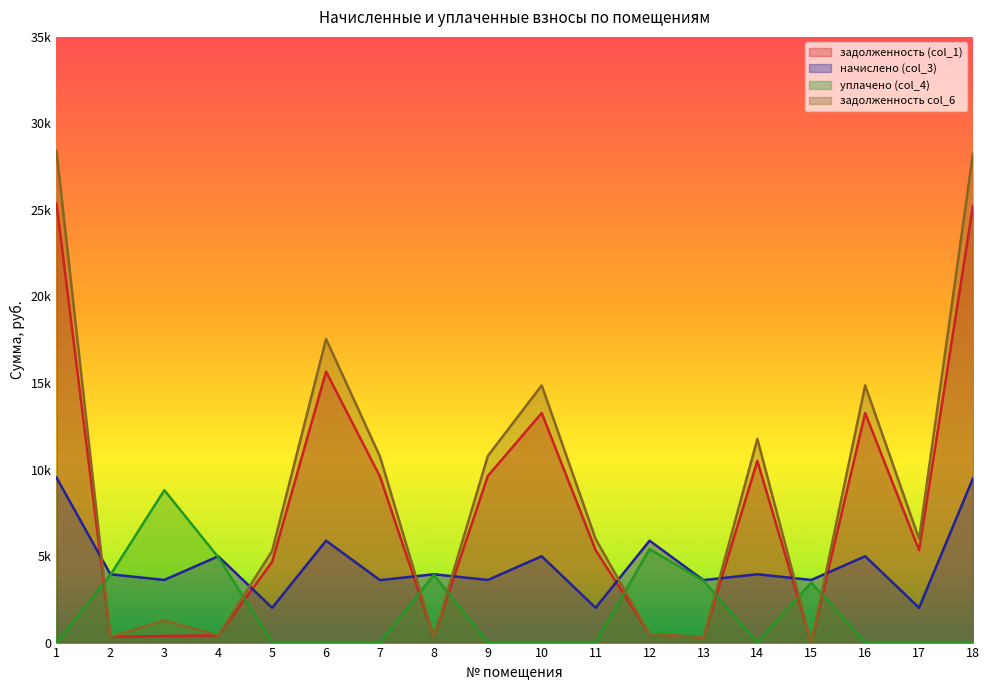

In начислено (col_3), how many points are higher than both neighbors (excluding endpoints)?

7